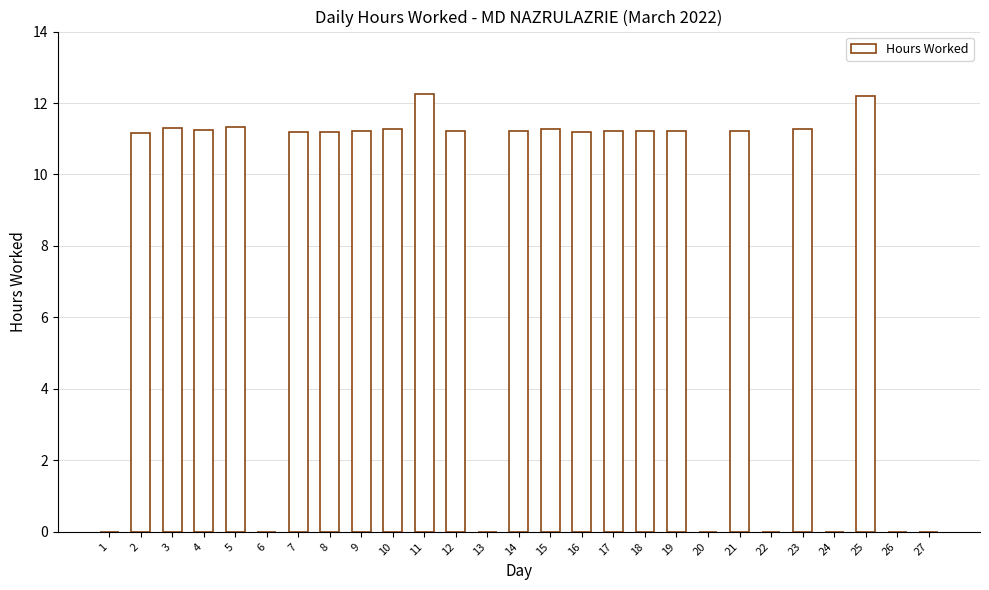

What is the sum of all values?

215.4